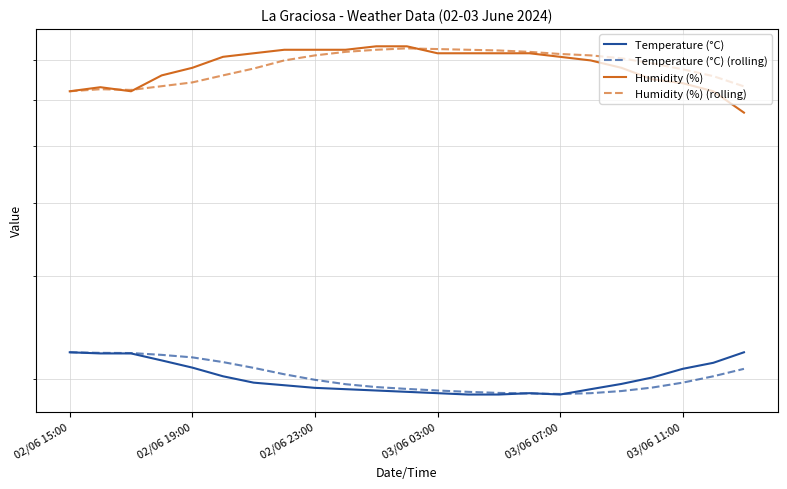

What is the lowest value of the Humidity (%) series?

57.0